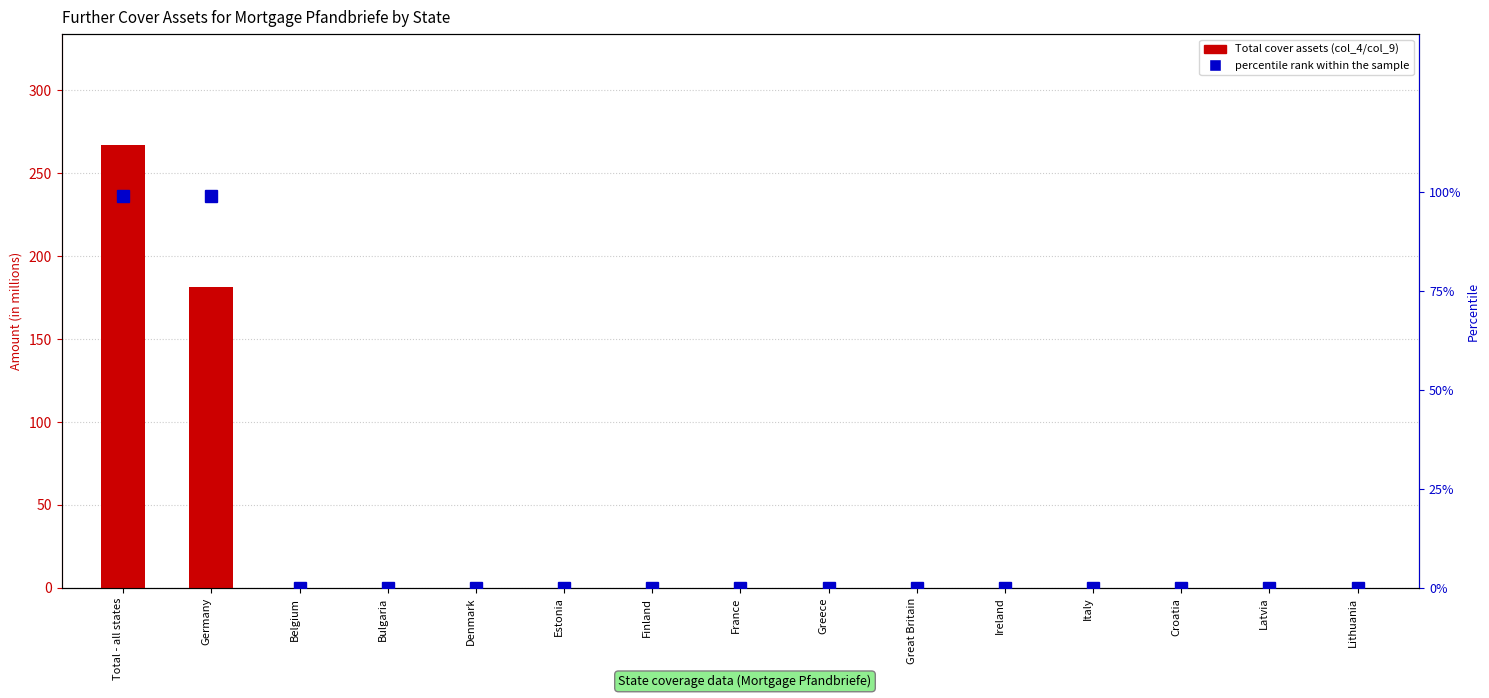

Reading left to right, extract all data points from this chart.

Total cover assets: Total - all states=267.1	Germany=181.5	Belgium=0.0	Bulgaria=0.0	Denmark=0.0	Estonia=0.0	Finland=0.0	France=0.0	Greece=0.0	Great Britain=0.0	Ireland=0.0	Italy=0.0	Croatia=0.0	Latvia=0.0	Lithuania=0.0
percentile rank within the sample: Total - all states=99.0	Germany=99.0	Belgium=0.0	Bulgaria=0.0	Denmark=0.0	Estonia=0.0	Finland=0.0	France=0.0	Greece=0.0	Great Britain=0.0	Ireland=0.0	Italy=0.0	Croatia=0.0	Latvia=0.0	Lithuania=0.0